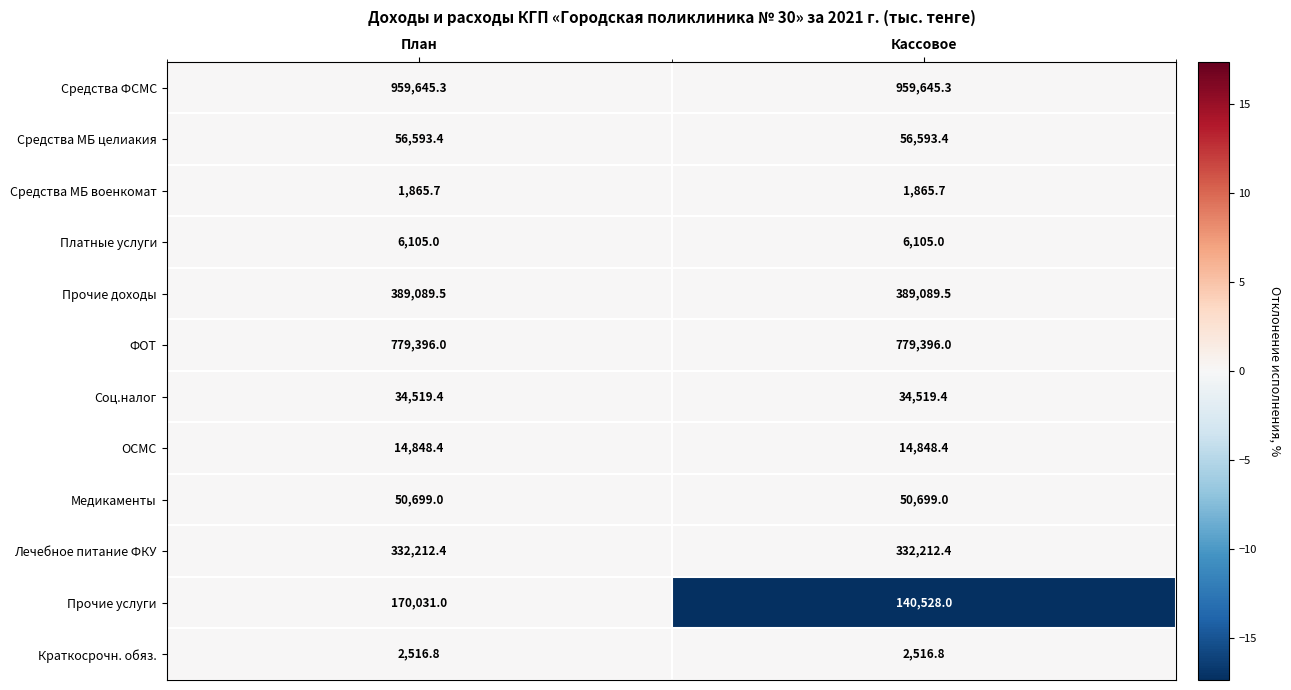

The value of Прочие услуги at План is 92917.3. True or false?

False